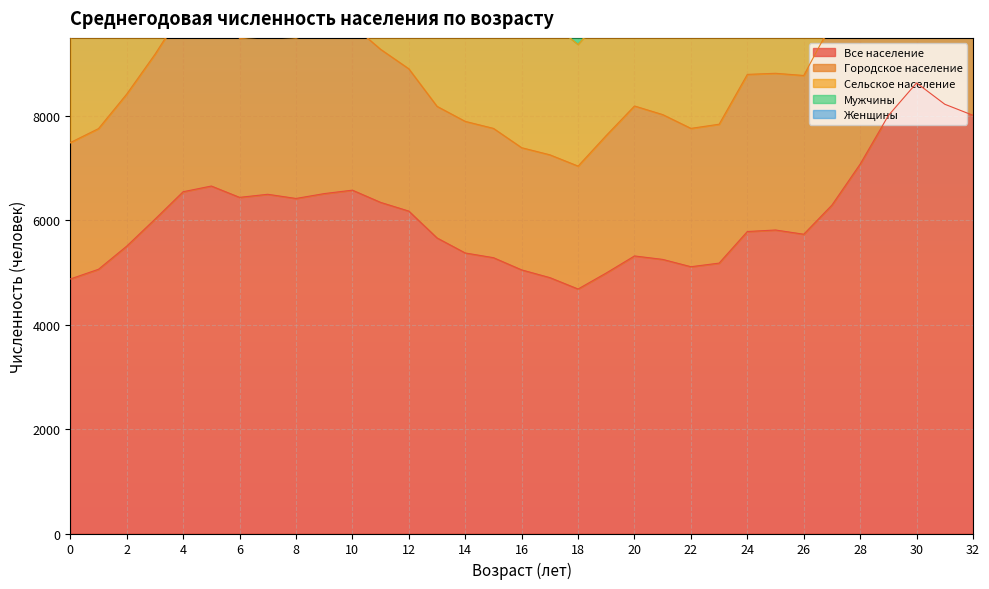

What is the minimum value shown in the chart?

4682